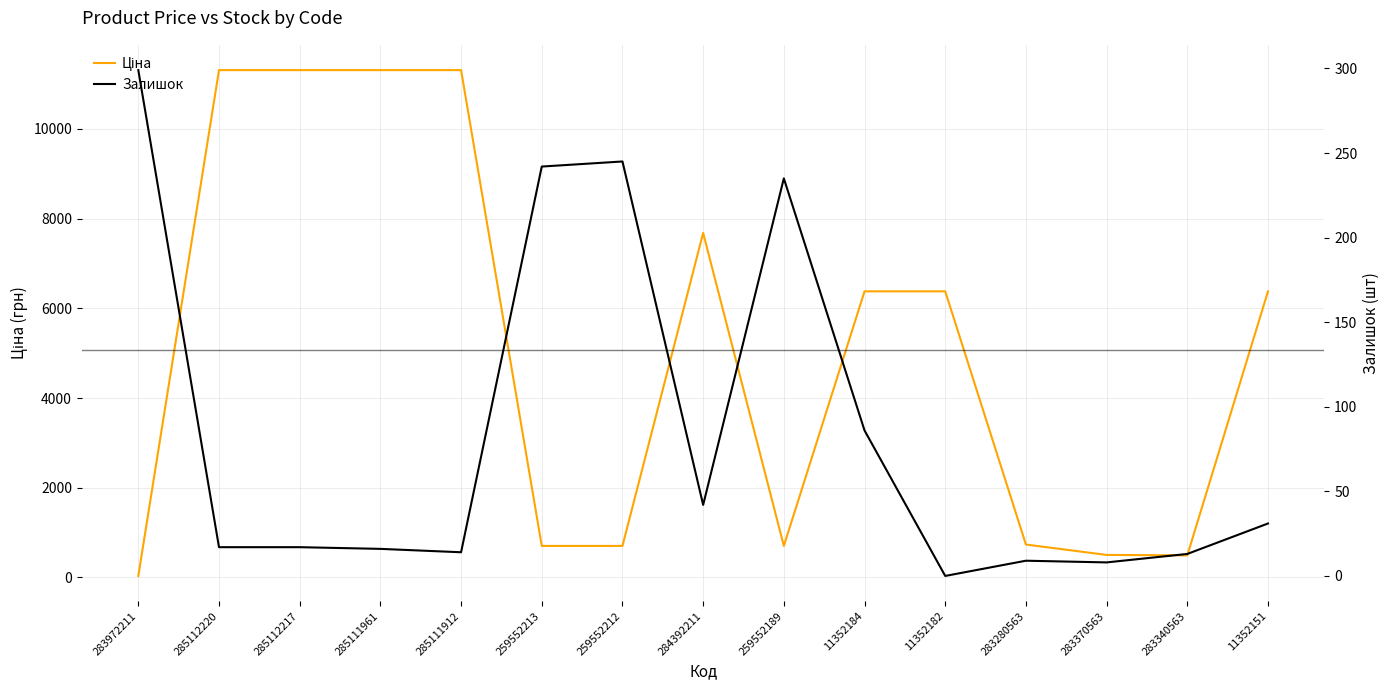

At which label does Ціна reach its minimum?

283972211